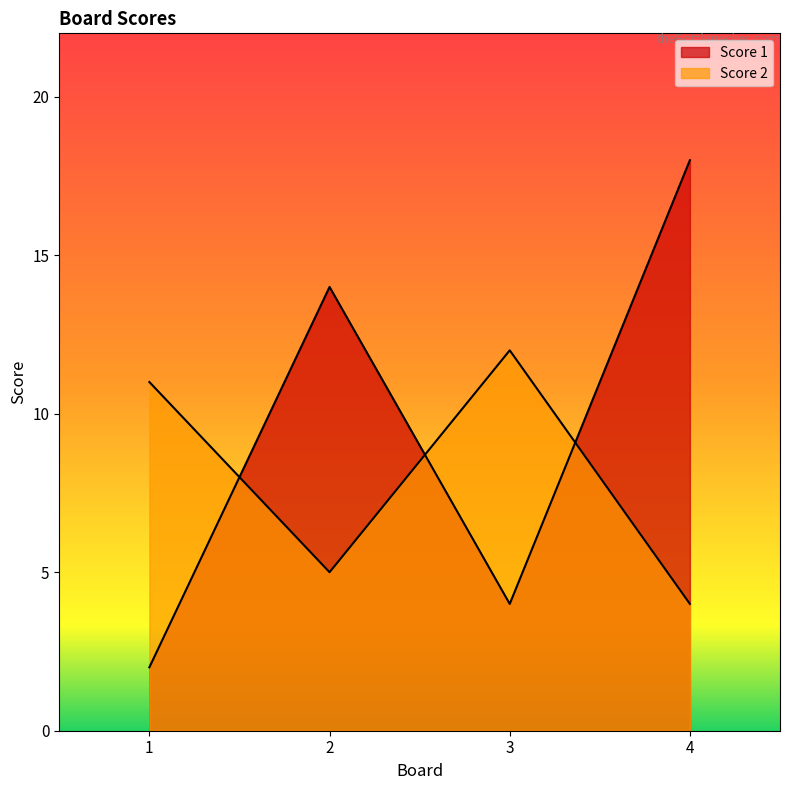

Which has a higher value, 2 or 4?

4